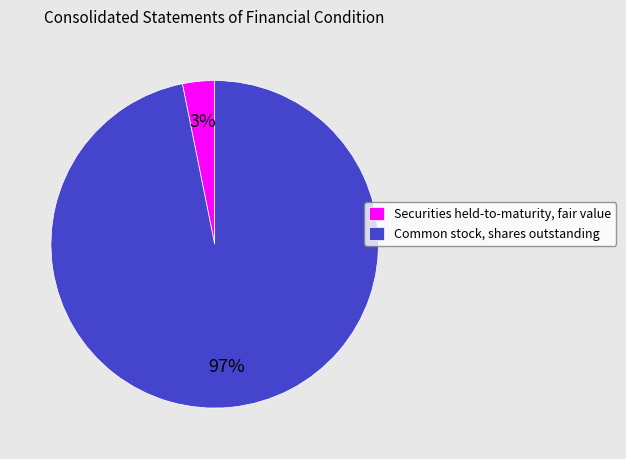

Is the sum of Securities held-to-maturity, fair value and Common stock, shares outstanding greater than half?

Yes